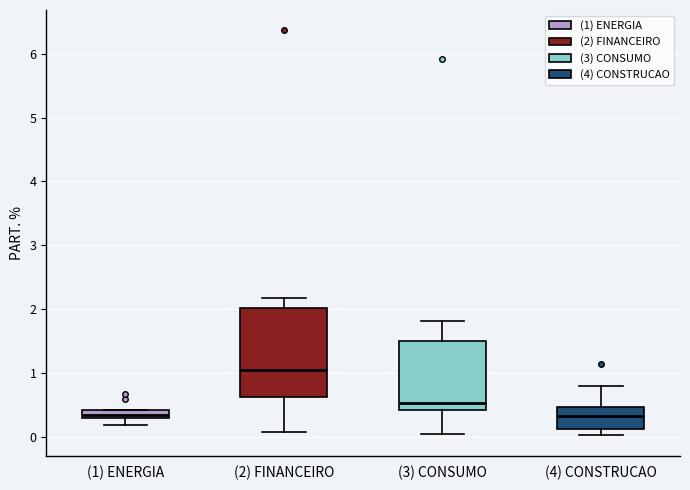

Where does the upper whisker of the box for (4) CONSTRUCAO end on the y-axis? The values are not printed on the chart, so give them approximately, as read against the axis.

0.8